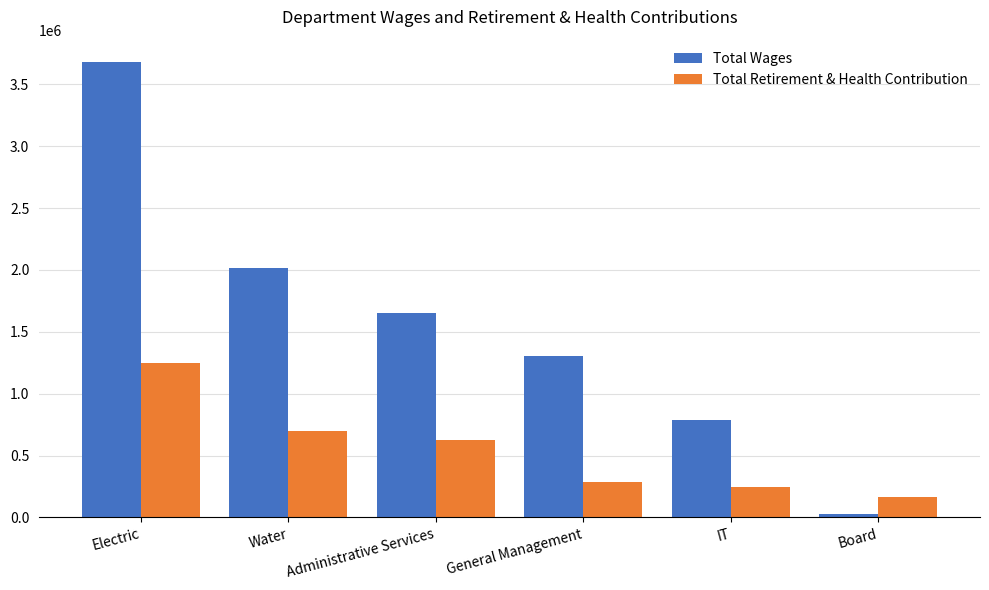

How many bars are there in total?

12